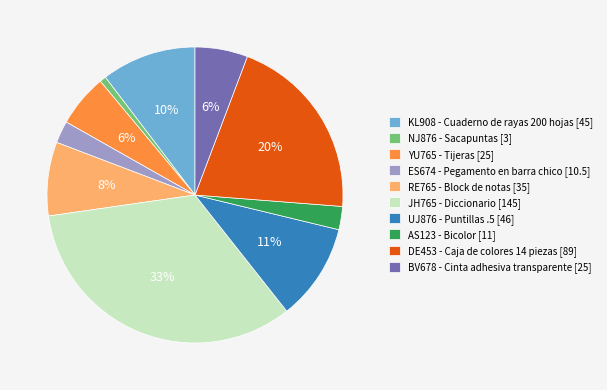

What is the smallest slice in the pie chart?

NJ876